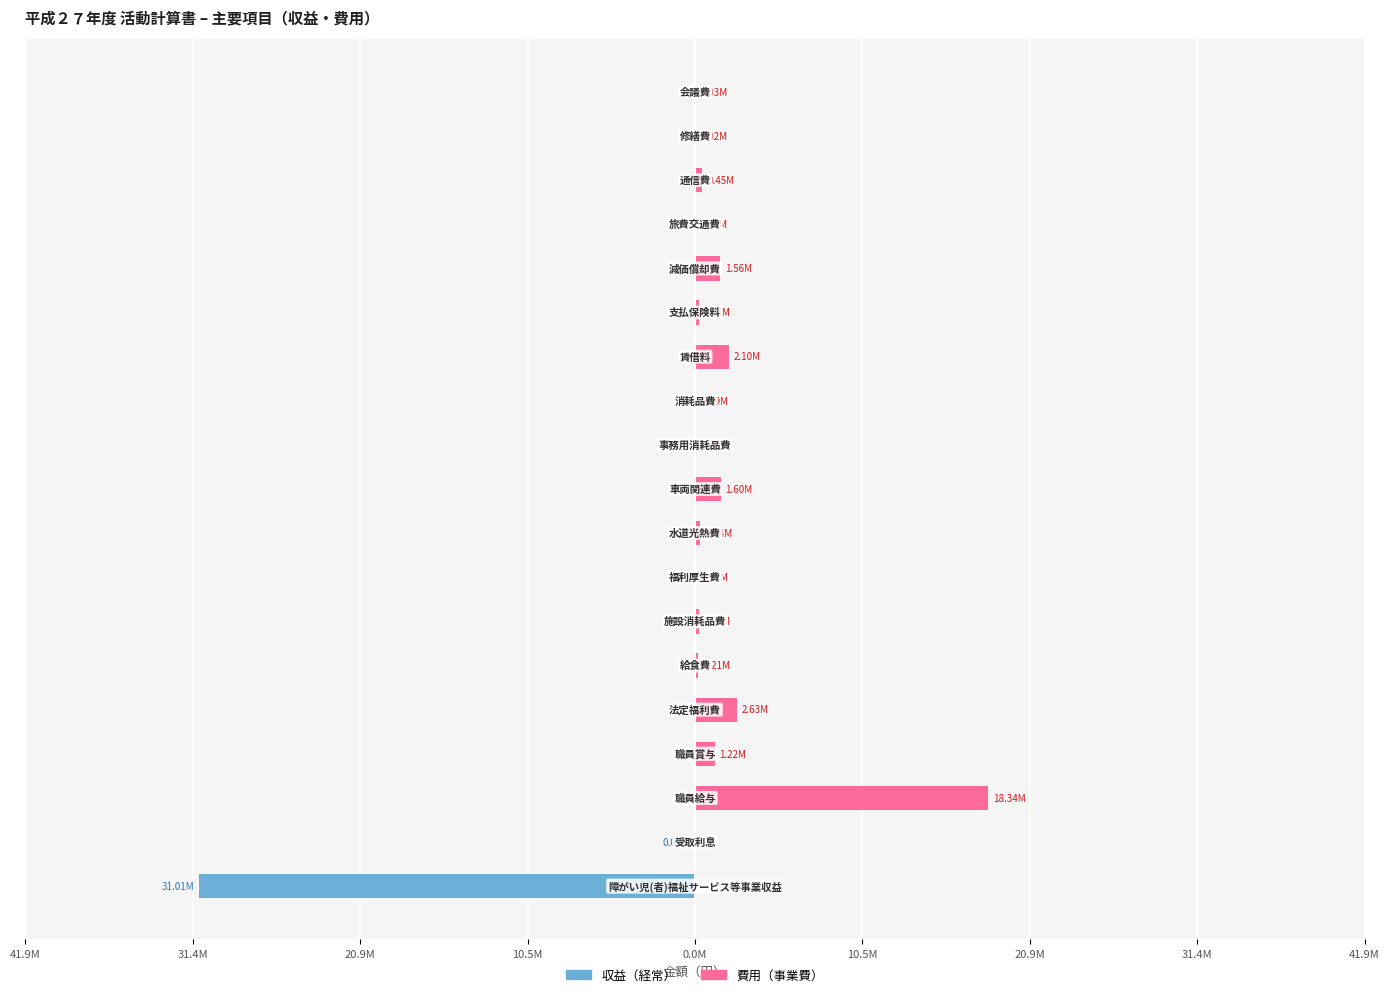

Between 20.9M and 31.4M, which is larger?

20.9M